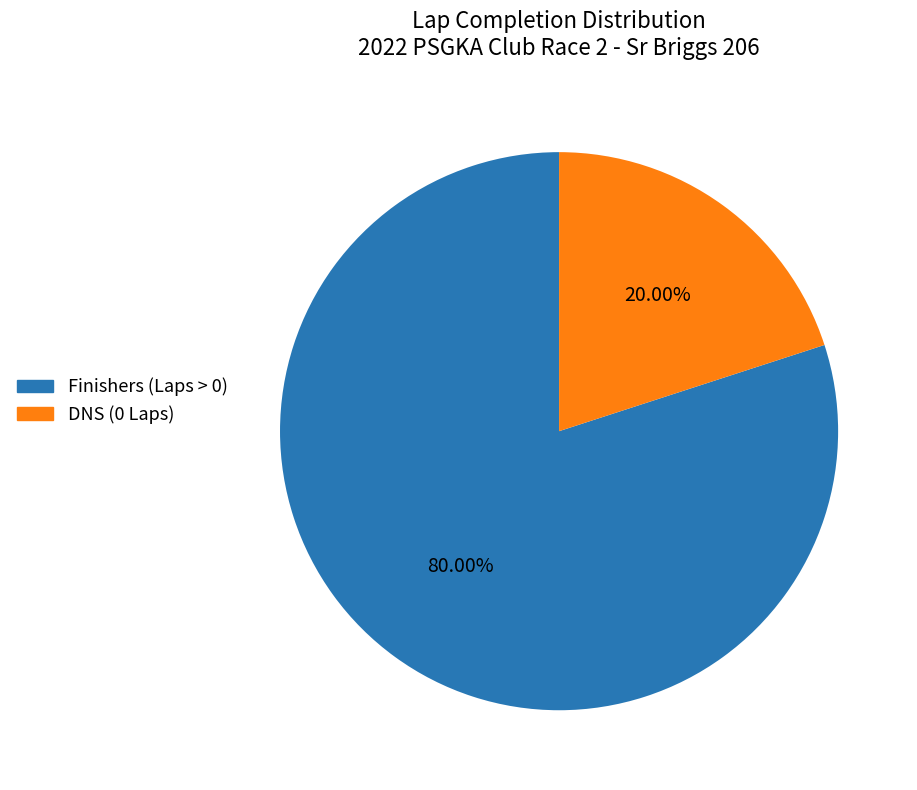

Does any single category account for the majority?

Yes